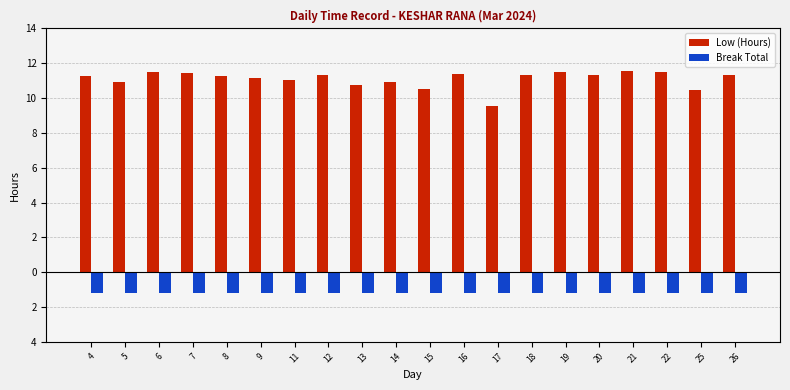

What is the average value of the Low (Hours) series?

11.1